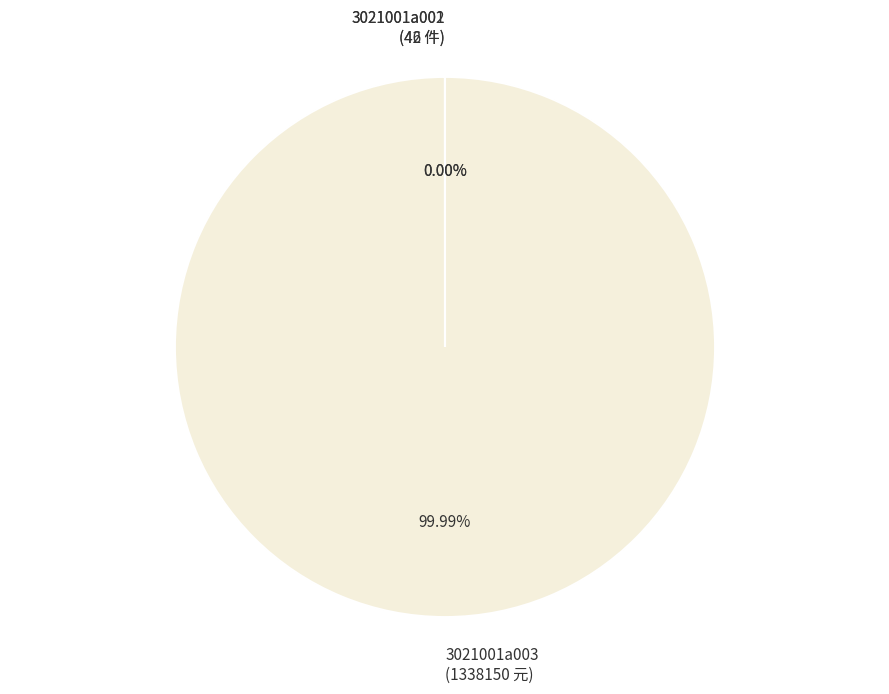

Does 3021001a003 represent more than half of the total?

Yes